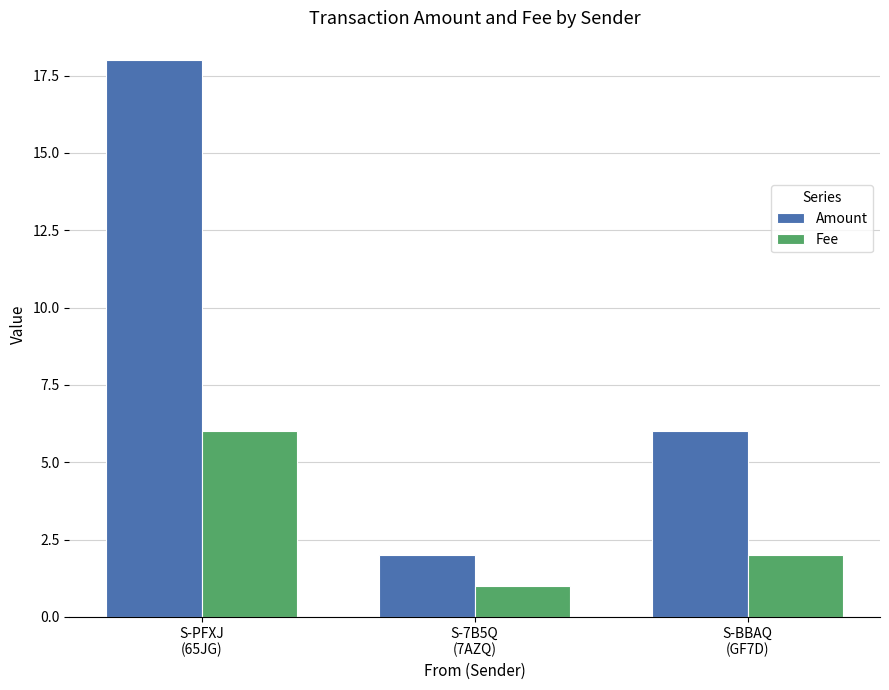

Read the Amount value at S-BBAQ
(GF7D).

6.0